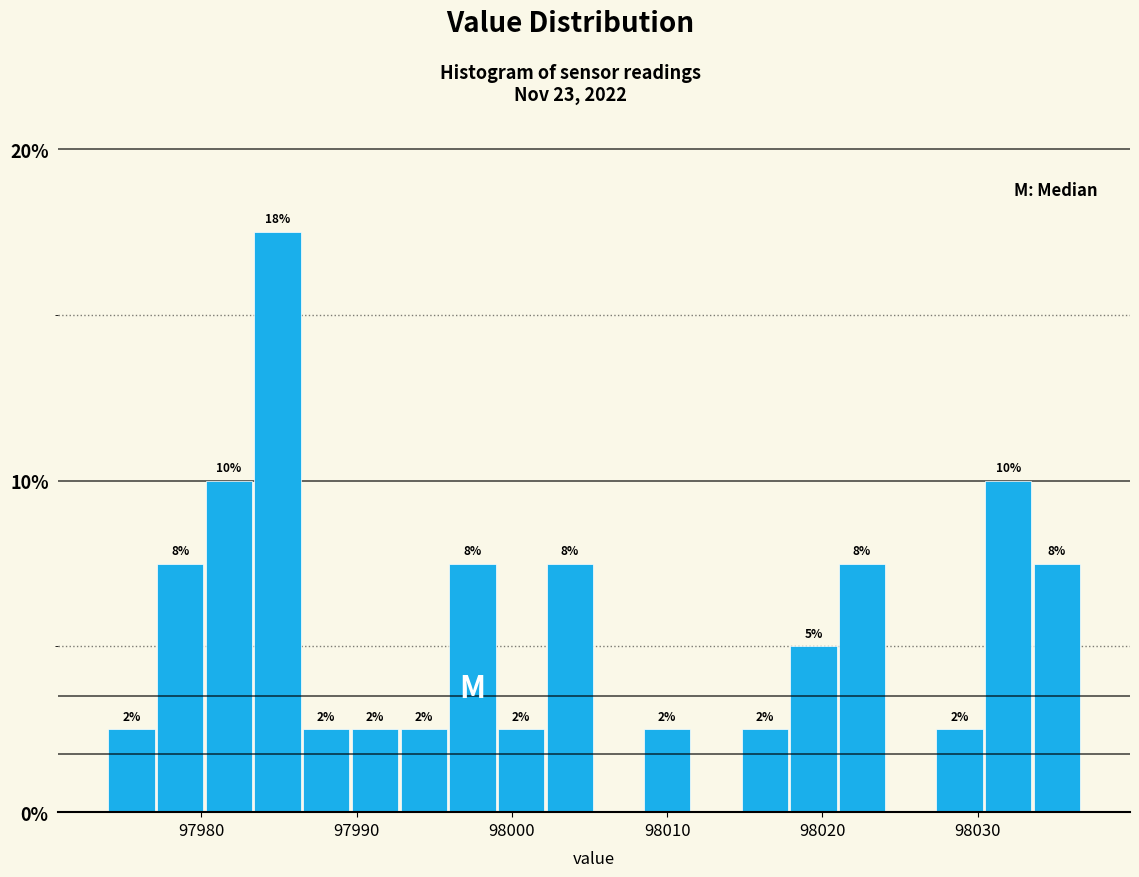

Read against the x-axis, roughly where is the centre of the tallest bar?

97985